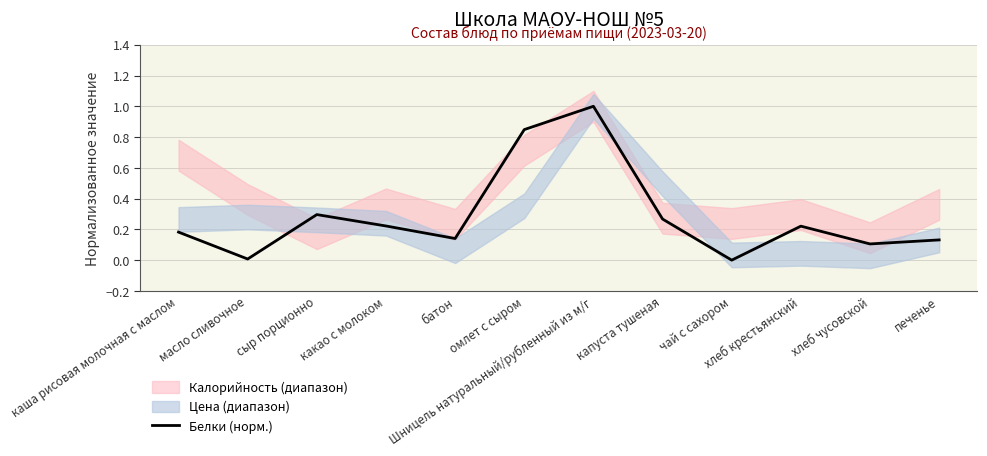

Which label corresponds to the smallest value in the chart?

чай с сахором